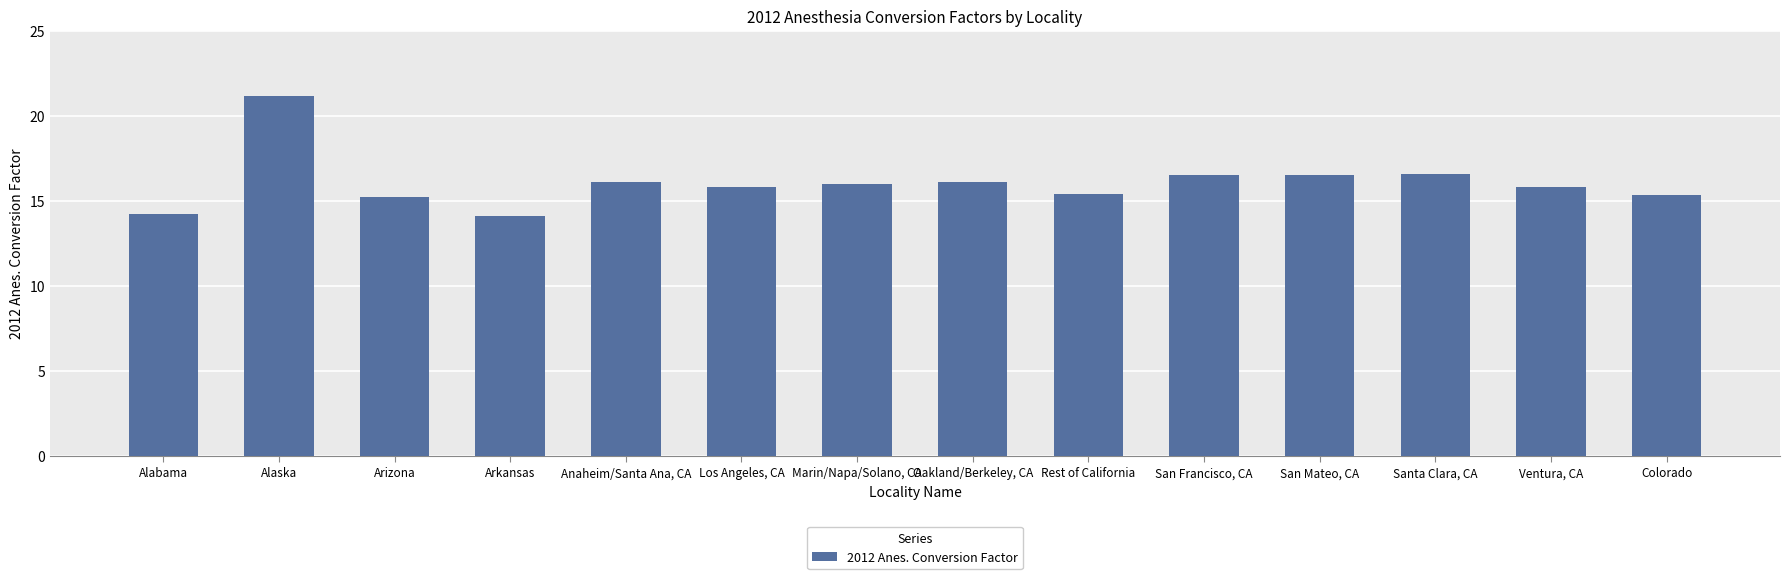

The chart shows a value of 9.0 at Oakland/Berkeley, CA. True or false?

False